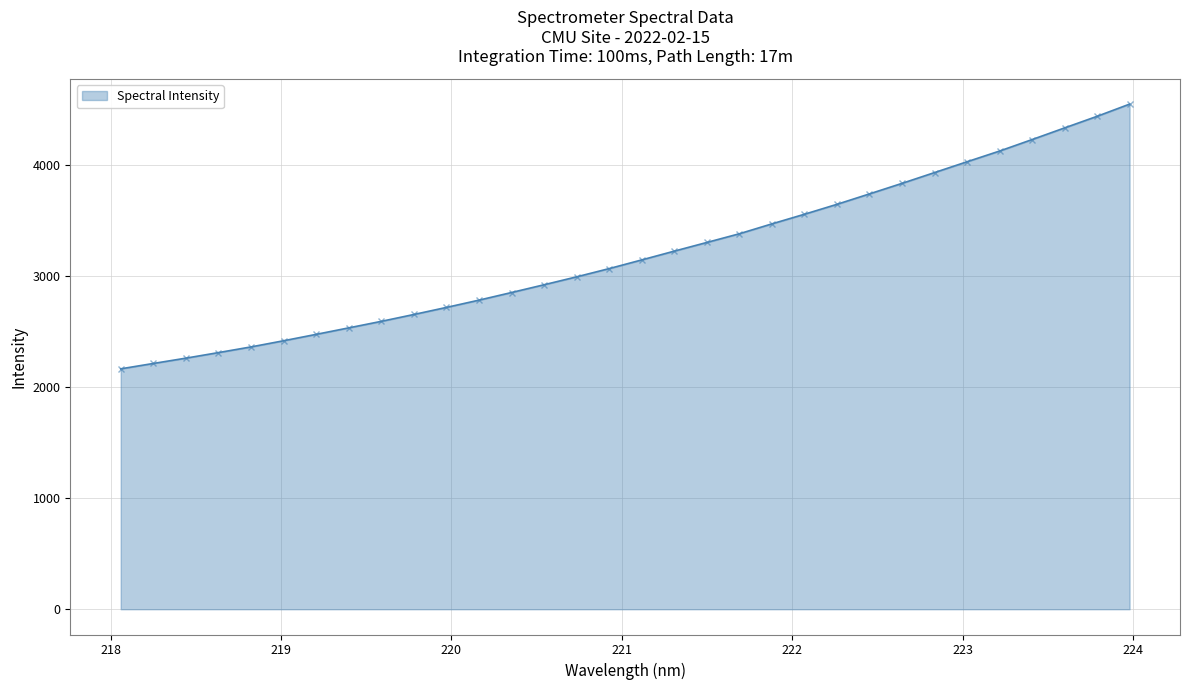

What is the difference between the maximum and minimum values?

2382.0